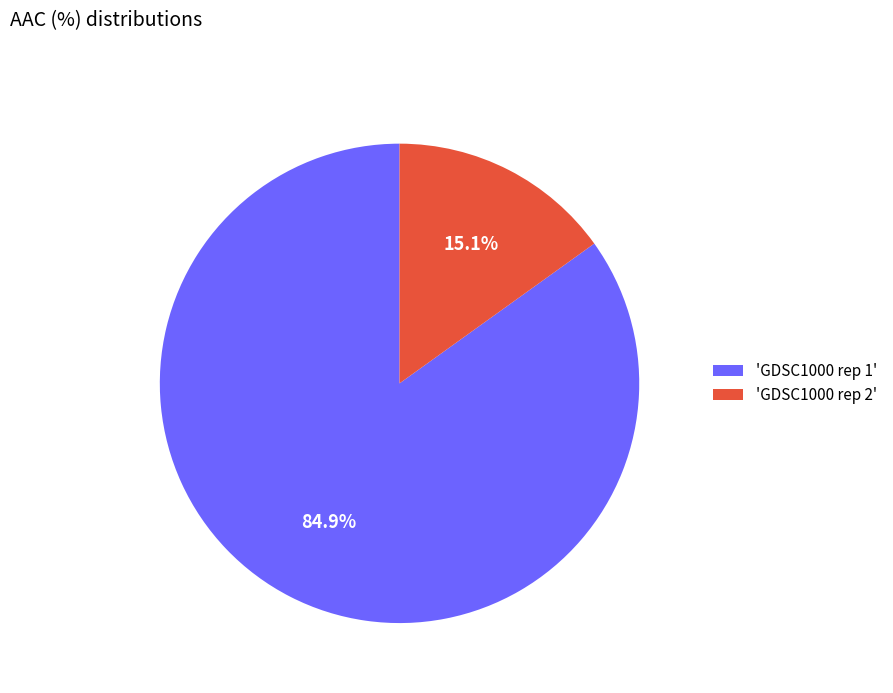

What is the ratio of the value at 'GDSC1000 rep 1' to the value at 'GDSC1000 rep 2'?

5.6